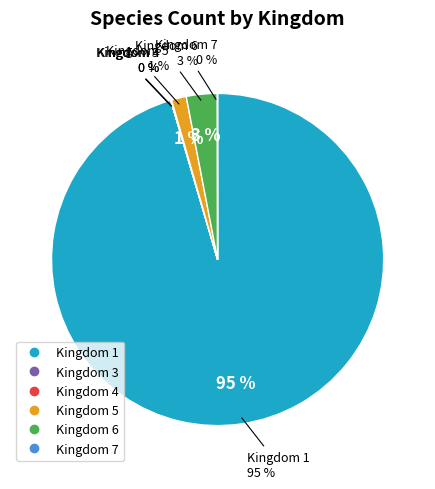

To the nearest percent, what is the difference between the largest and smallest slice percentages?

95%